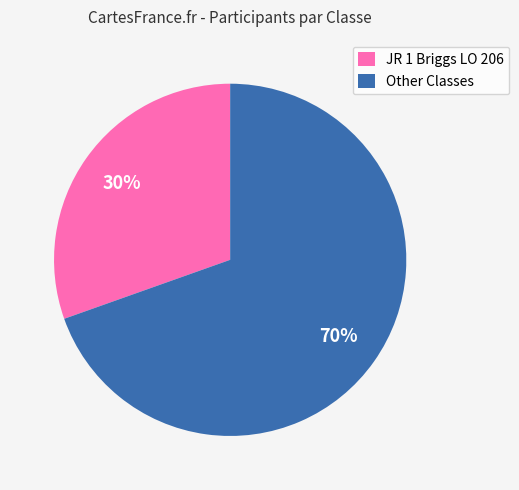

Combined, do JR 1 Briggs LO 206 and Other Classes account for over 50%?

Yes